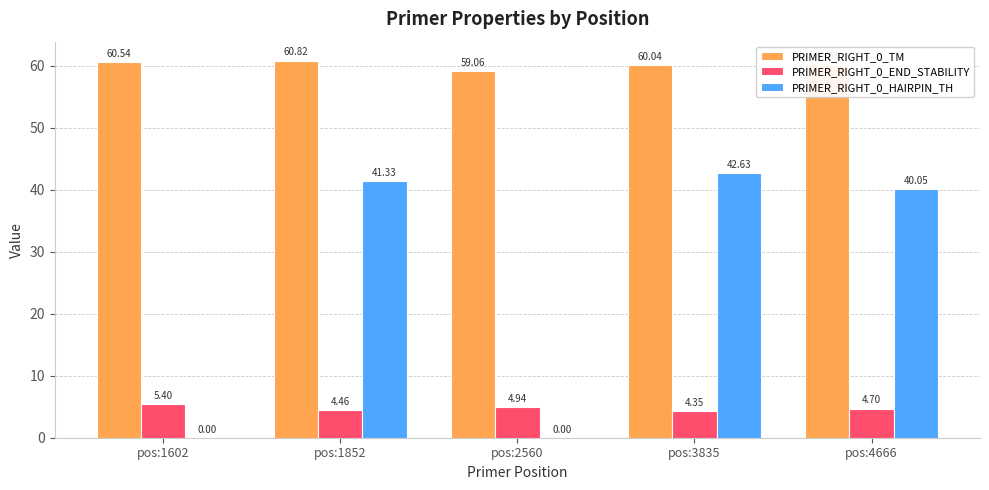

The value of PRIMER_RIGHT_0_TM at pos:2560 is 33.6. True or false?

False